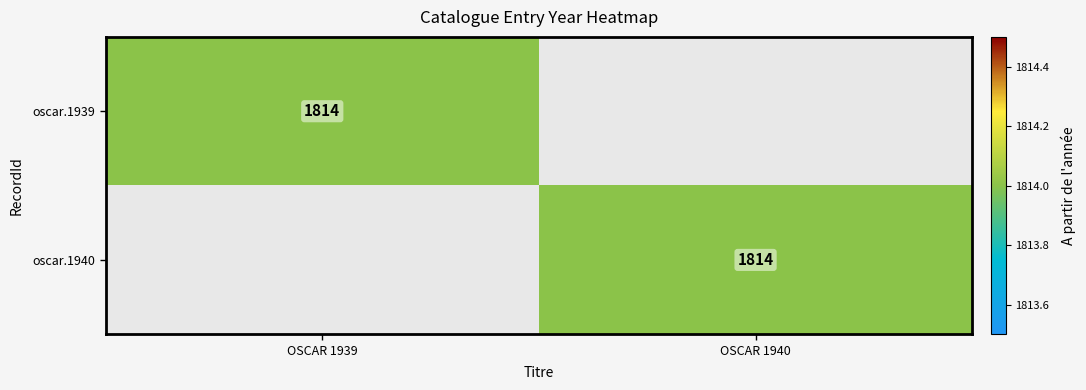

The oscar.1939 series shows 1814 at OSCAR 1939. True or false?

True